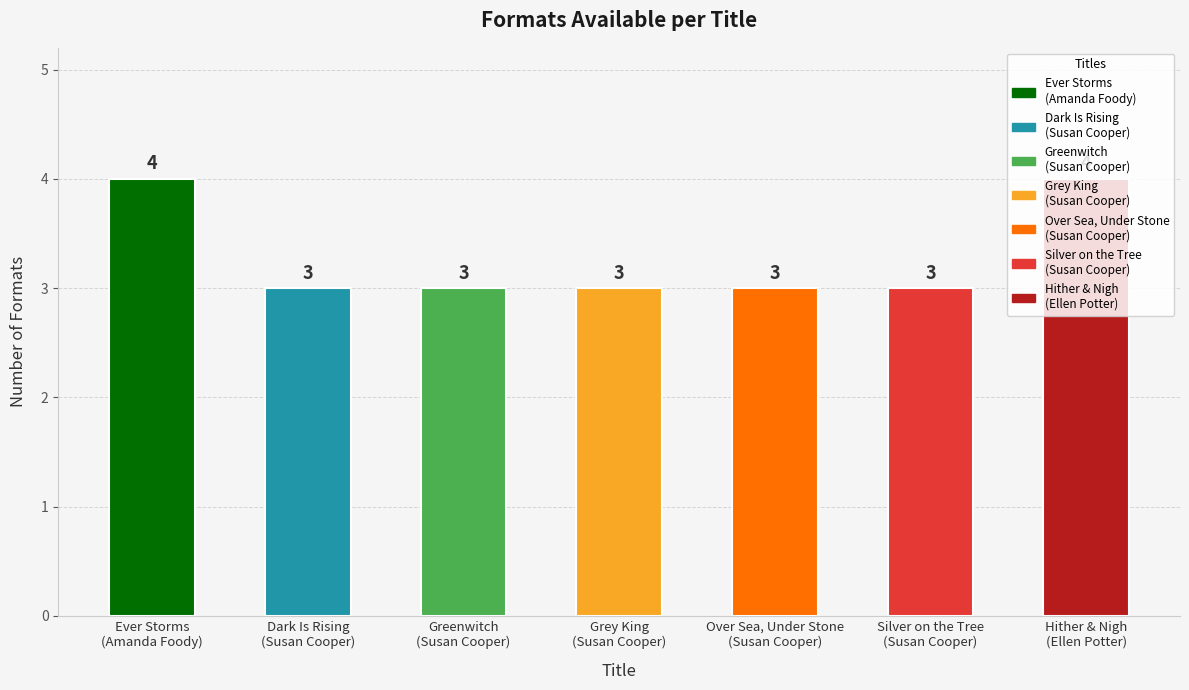

How many values are between 3 and 4?

7